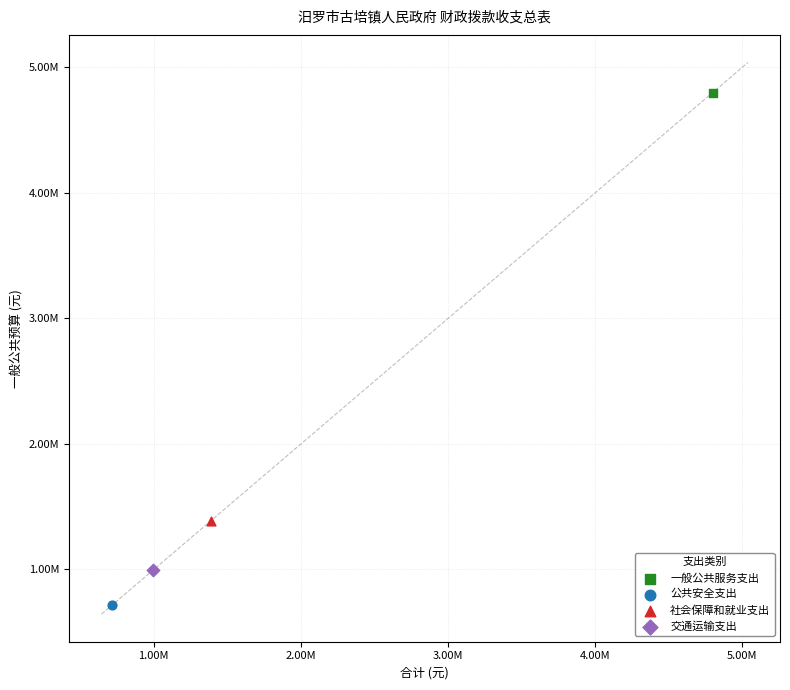

What are all the series names shown in the legend?

一般公共服务支出, 公共安全支出, 社会保障和就业支出, 交通运输支出